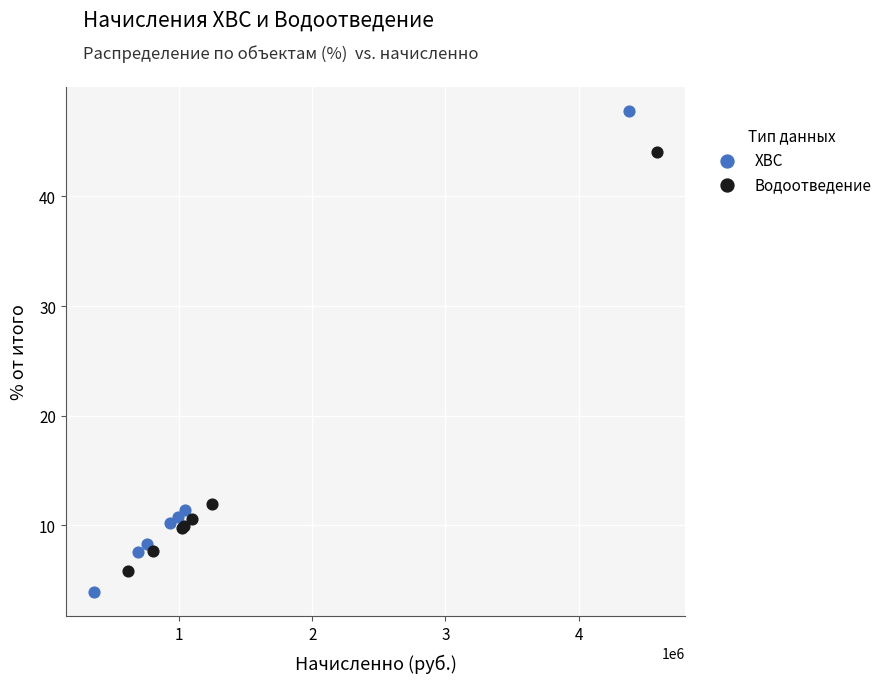

Which series reaches the minimum Y coordinate?

ХВС